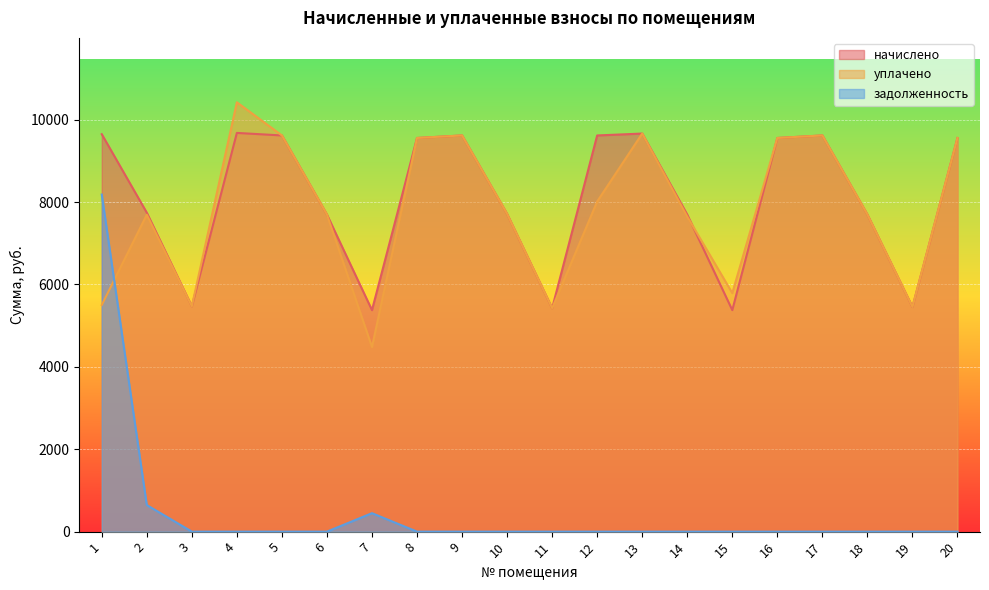

Reading left to right, transcribe all the data shown in this chart.

начислено: 9646.1	7741.4	5468.2	9676.8	9615.4	7695.4	5376.0	9553.9	9615.4	7710.7	5422.1	9615.4	9661.3	7695.4	5376.0	9553.9	9615.4	7695.4	5452.7	9553.9
уплачено: 5500.0	7691.0	5468.2	10420.2	9615.4	7695.4	4480.0	9553.9	9615.4	7710.7	5422.1	8012.8	9661.3	7645.3	5789.0	9553.9	9615.4	7695.4	5452.7	9553.9
задолженность: 8180.8	645.1	0.0	0.0	0.0	0.0	448.0	0.0	0.0	0.0	0.0	0.0	0.0	0.0	0.0	0.0	0.0	0.0	0.0	0.0